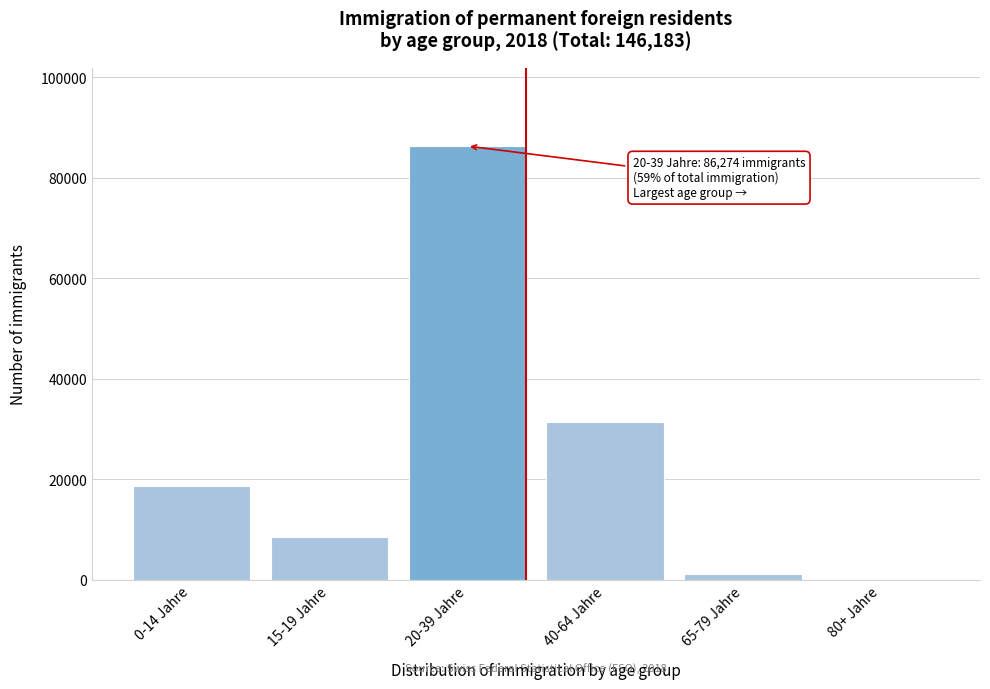

Reading right to left, what are all the values shown in this chart?

80+ Jahre=267	65-79 Jahre=1121	40-64 Jahre=31332	20-39 Jahre=86274	15-19 Jahre=8461	0-14 Jahre=18728